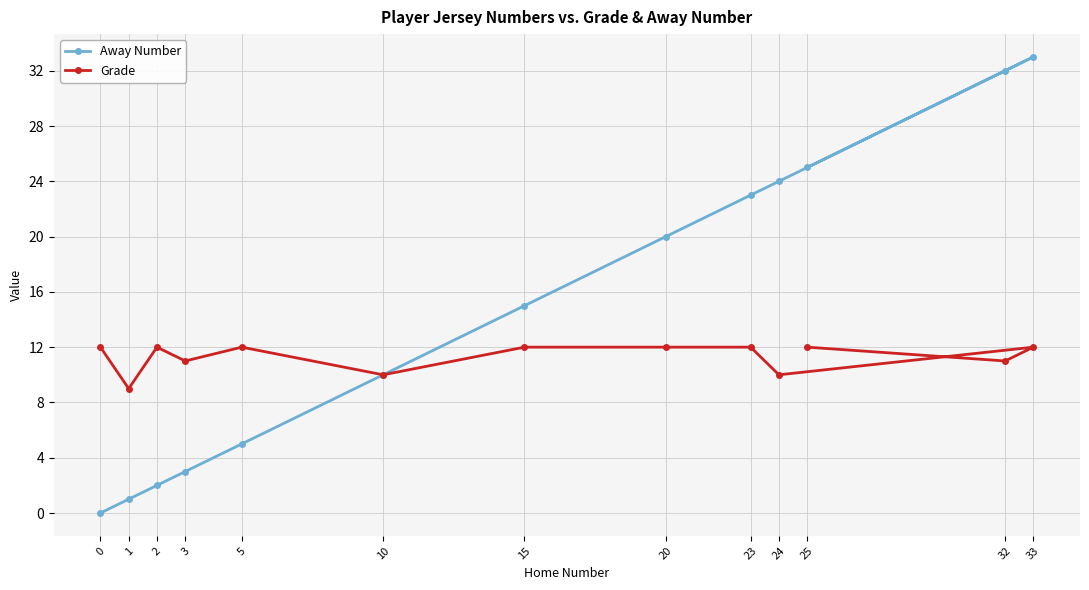

Read the Grade value at 20.

12